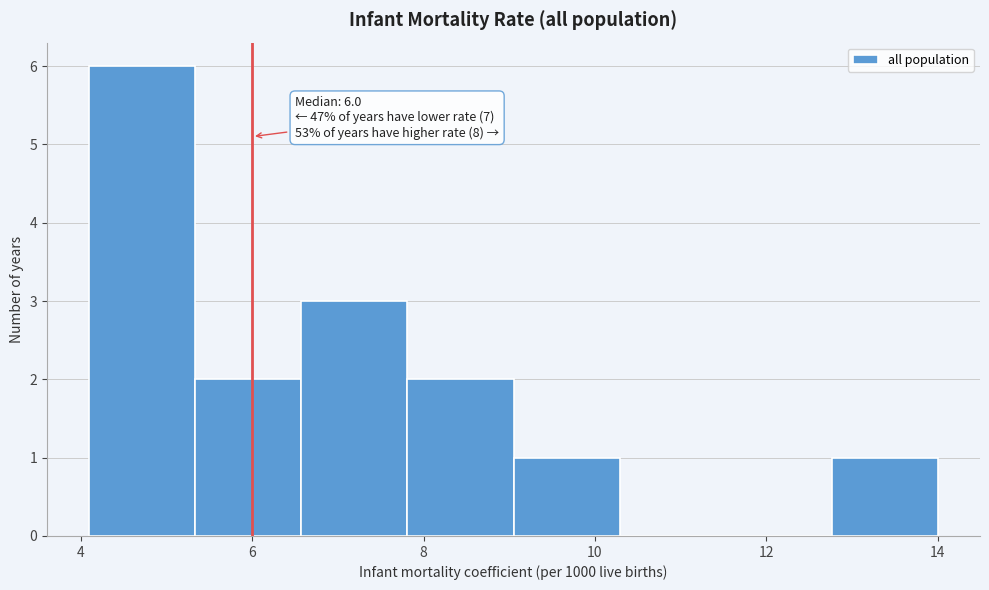

Over which range of the x-axis is the bar tallest?

4.2 to 5.4